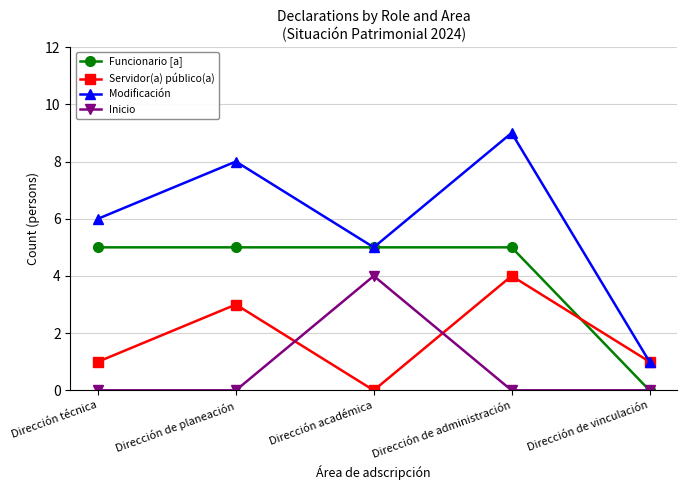

What is the difference between the highest and lowest values at Dirección de planeación?

8